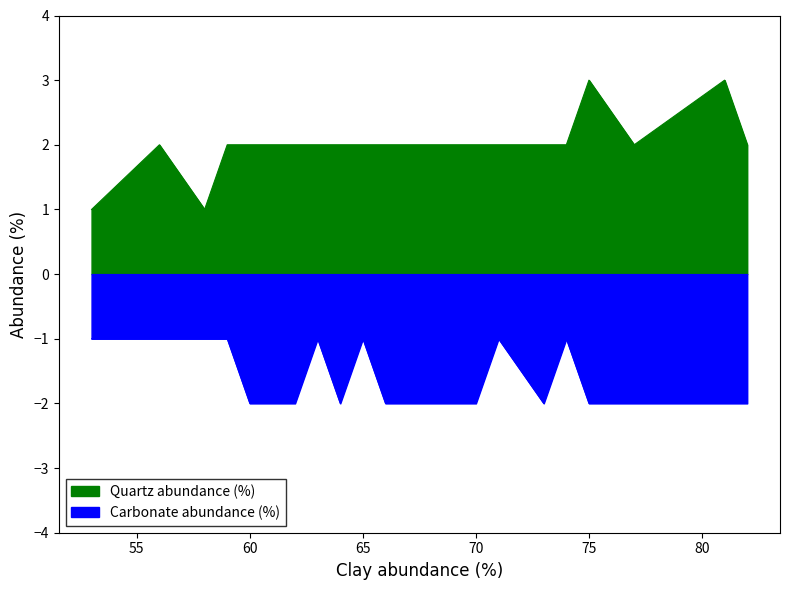

Does the chart display data point markers on the line(s)?

No